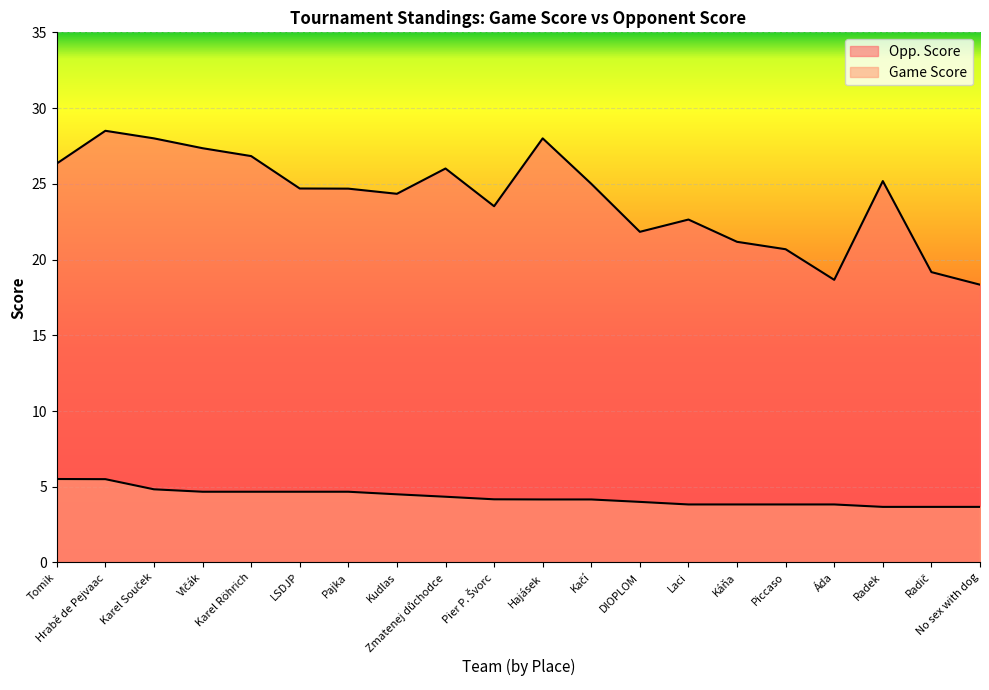

What is the difference between the highest and lowest values at Hrabě de Pejvaac?

23.0